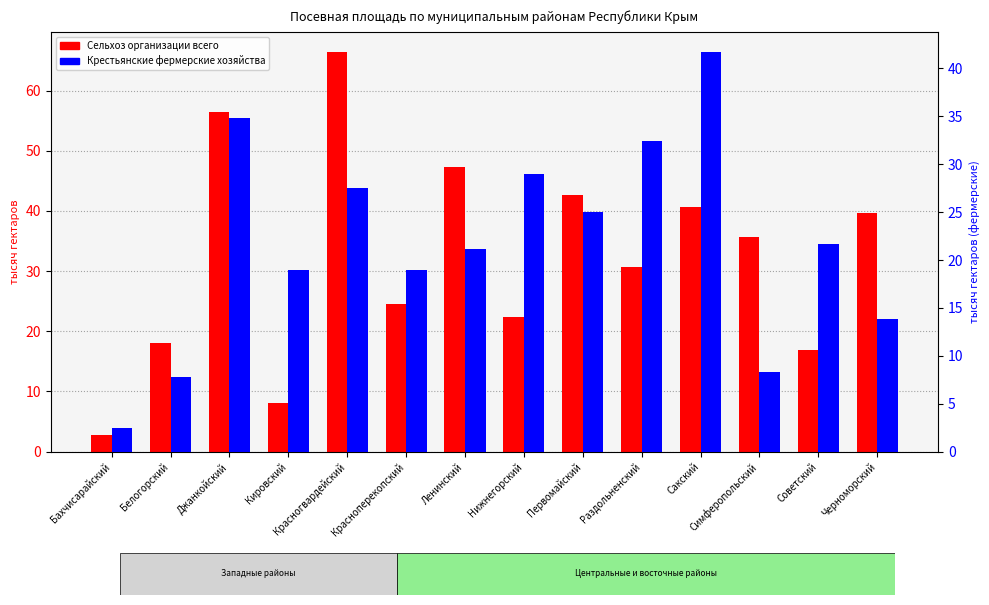

What is the smallest value displayed?

2.5